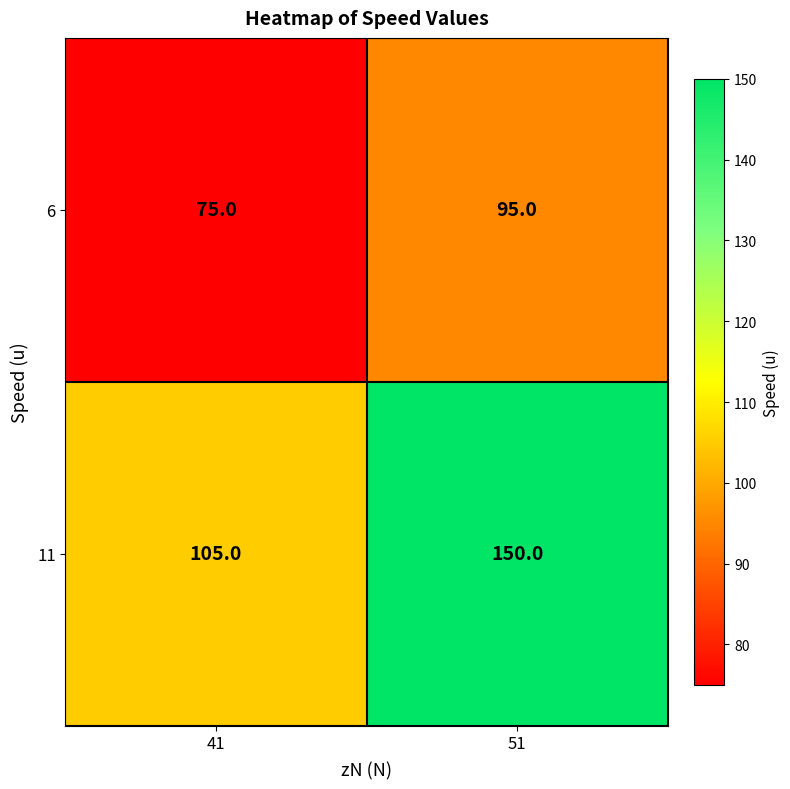

At which category is the sum across all series the highest?

51